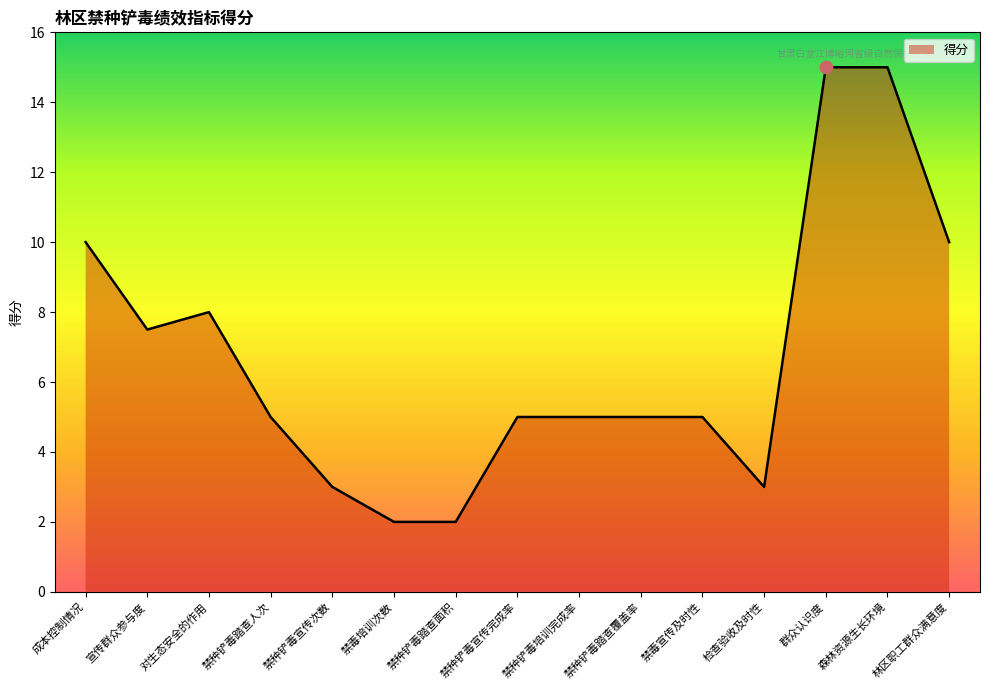

What is the change in value from 宣传群众参与度 to 禁种铲毒宣传完成率?

-2.5